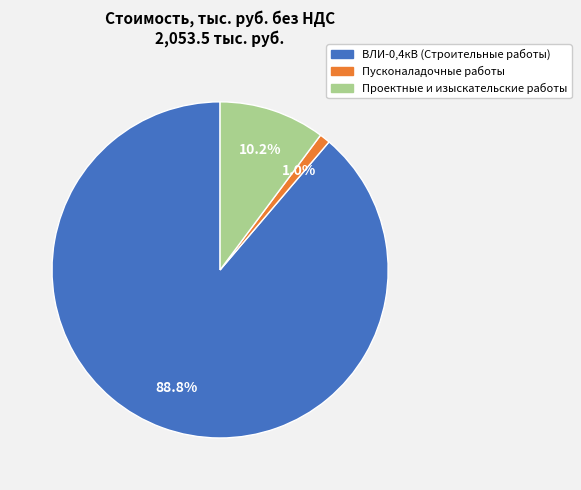

Which category has the smallest portion of the pie?

Пусконаладочные работы